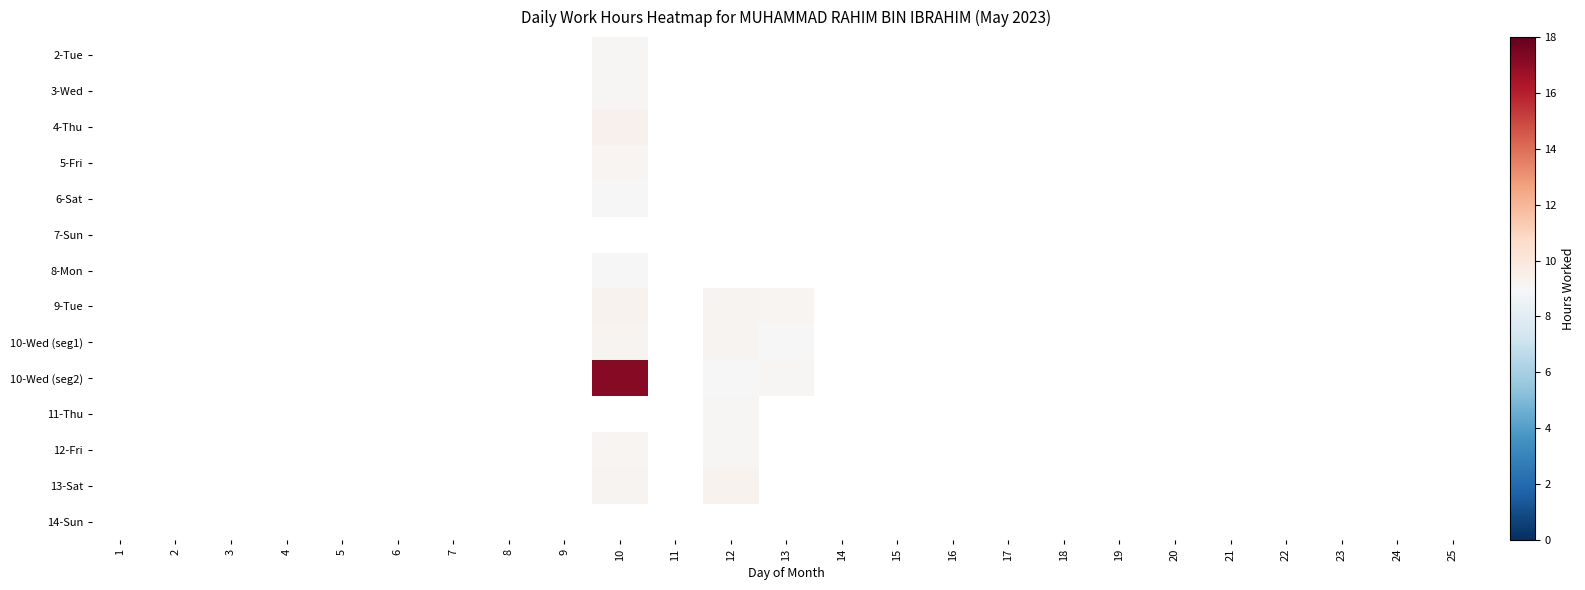

Is the value of 10-Wed (seg2) at 23 greater than the value of 6-Sat at 24?

No